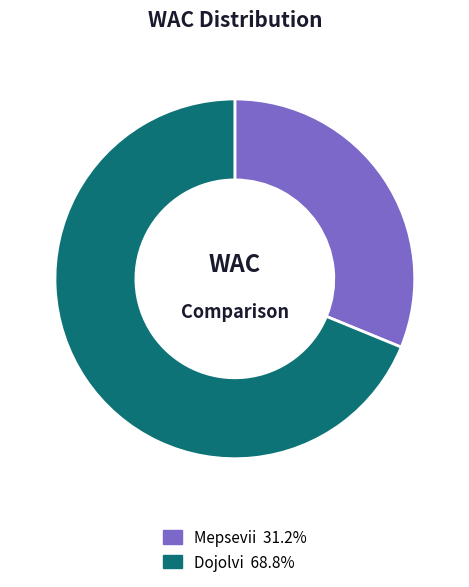

Count the number of slices in the pie.

2